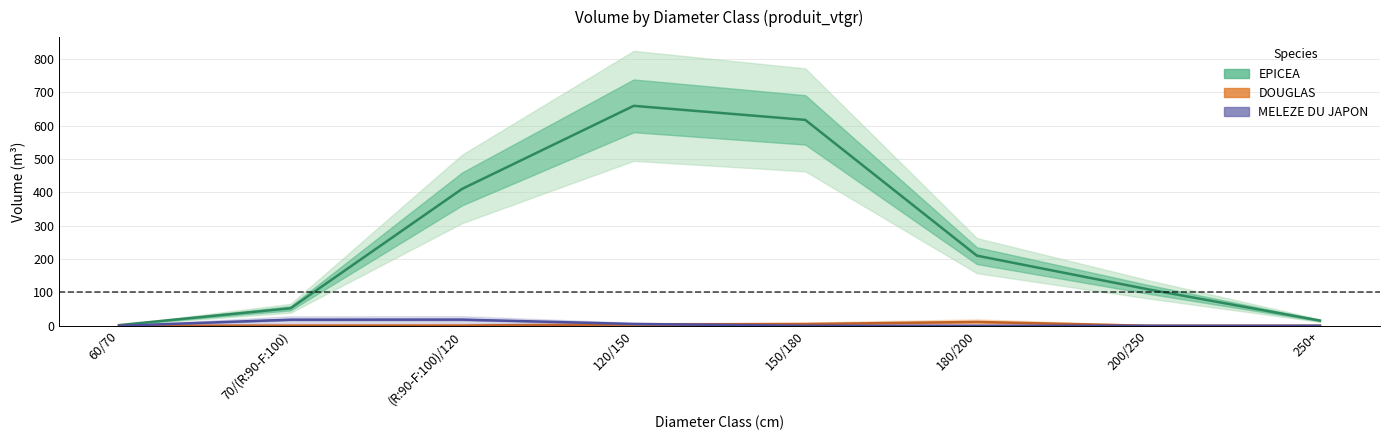

What position from the left is 200/250?

7